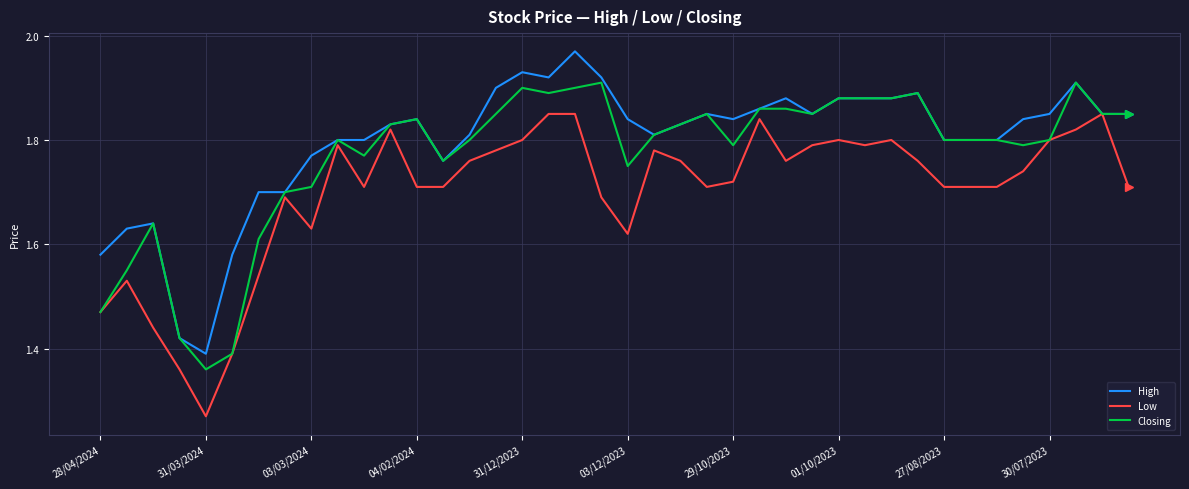

Rank the series by their maximum value, from highest to lowest.

High, Closing, Low